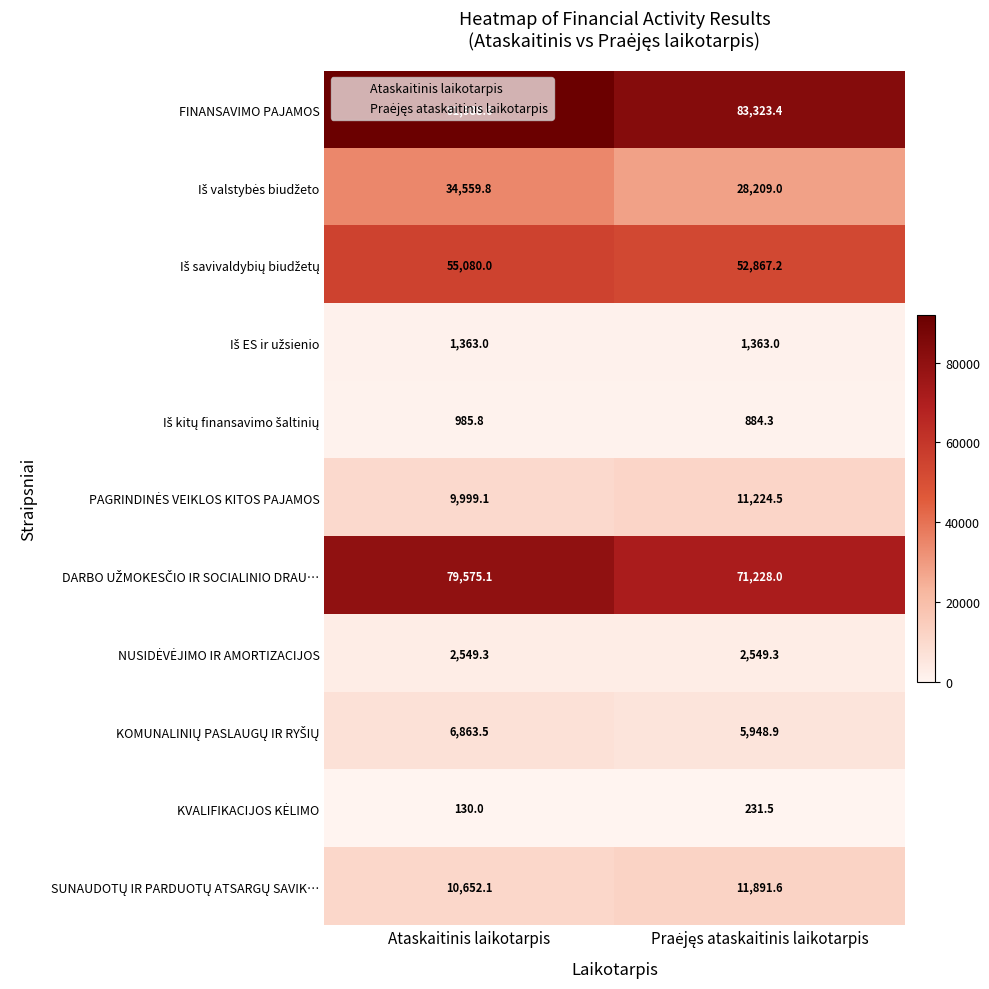

At which label does FINANSAVIMO PAJAMOS first exceed 91988?

Ataskaitinis laikotarpis